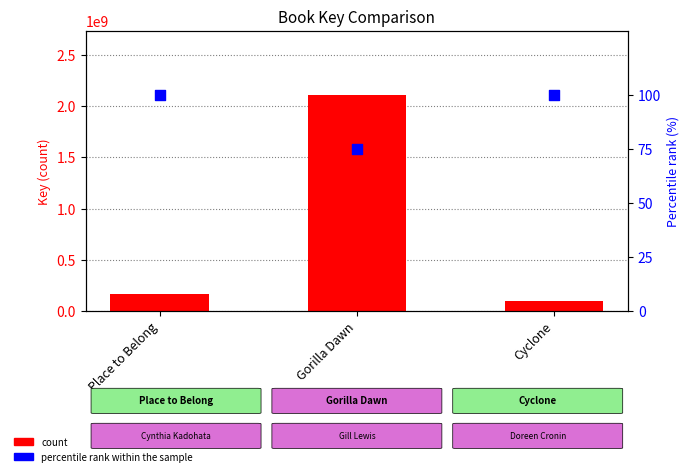

What is the total value across all series at Gorilla Dawn?

2105630848